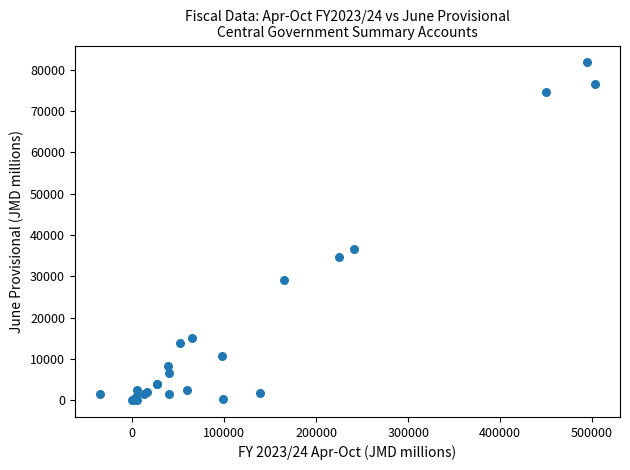

What Y value in the scatter plot is closest to 40893?

36653.4